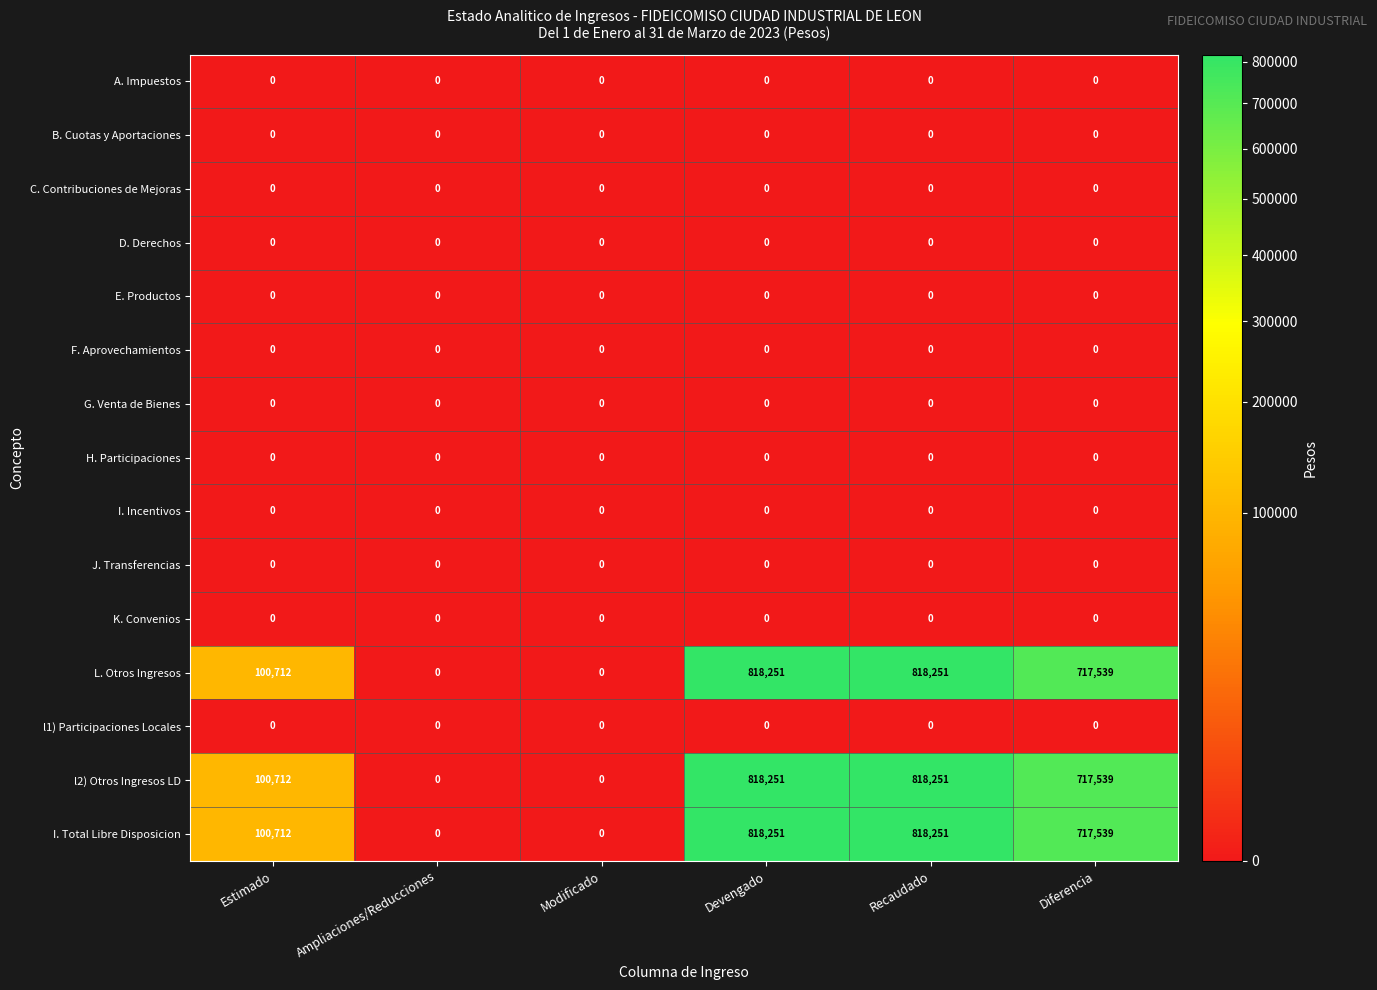

At how many categories does at least one series exceed 172065?

3